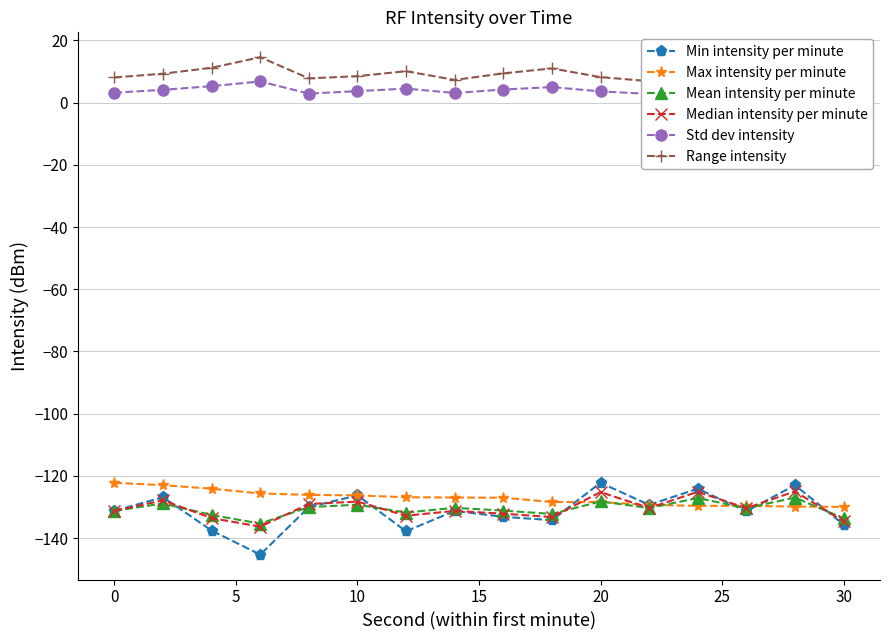

Reading right to left, what are all the values shown in this chart?

Min intensity per minute: -135.6	-123.0	-131.4	-124.1	-129.3	-122.2	-134.3	-133.2	-131.3	-137.8	-126.3	-130.1	-145.3	-137.6	-126.9	-131.3
Max intensity per minute: -130.0	-129.9	-129.7	-129.6	-129.3	-128.4	-128.4	-127.0	-127.0	-126.9	-126.3	-126.1	-125.7	-124.1	-123.0	-122.2
Mean intensity per minute: -133.6	-127.0	-130.4	-127.1	-130.3	-128.2	-132.3	-131.2	-130.3	-131.8	-129.3	-130.1	-135.3	-132.6	-128.9	-131.3
Median intensity per minute: -134.6	-125.0	-130.4	-125.1	-130.3	-125.2	-133.3	-132.2	-131.3	-132.8	-128.3	-129.1	-136.3	-133.6	-127.9	-131.3
Std dev intensity: 5.7	2.5	3.9	4.4	2.8	3.6	5.0	4.2	3.1	4.5	3.7	2.9	6.8	5.3	4.1	3.2
Range intensity: 12.3	6.1	8.7	9.8	6.9	8.2	11.0	9.4	7.3	10.1	8.5	7.8	14.6	11.2	9.3	8.1